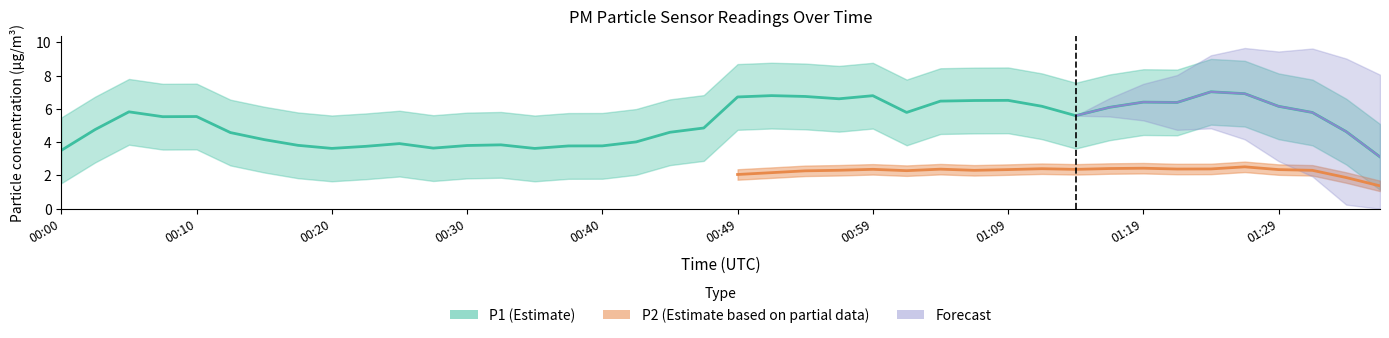

Which series has the largest total across all categories?

P1